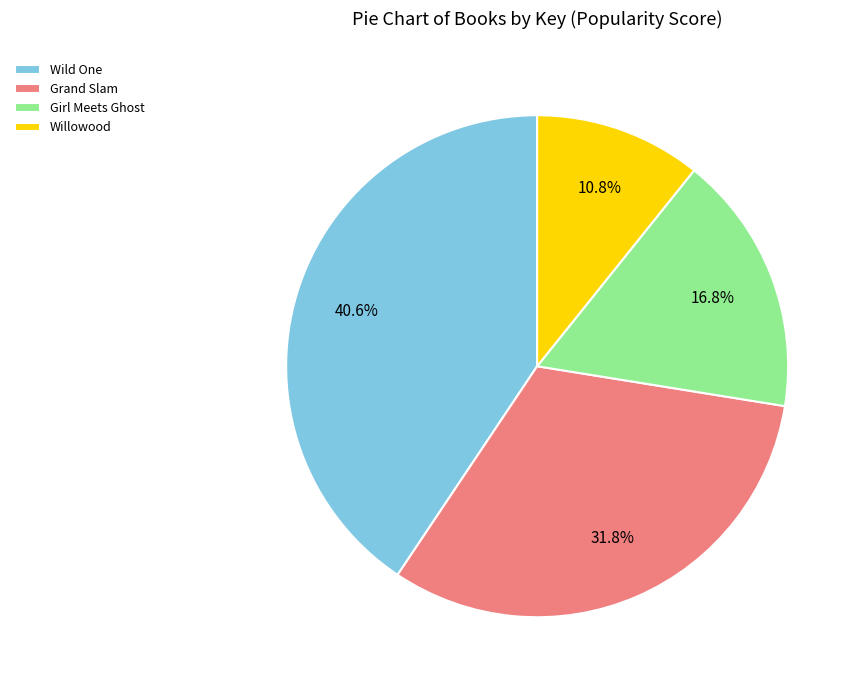

What percentage is the Willowood slice, to the nearest percent?

11%